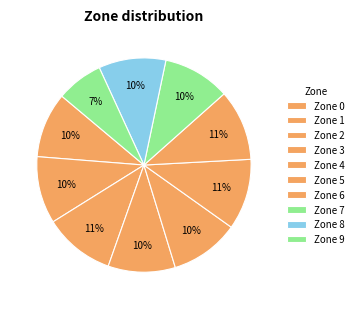

Is there a majority slice in this chart?

No